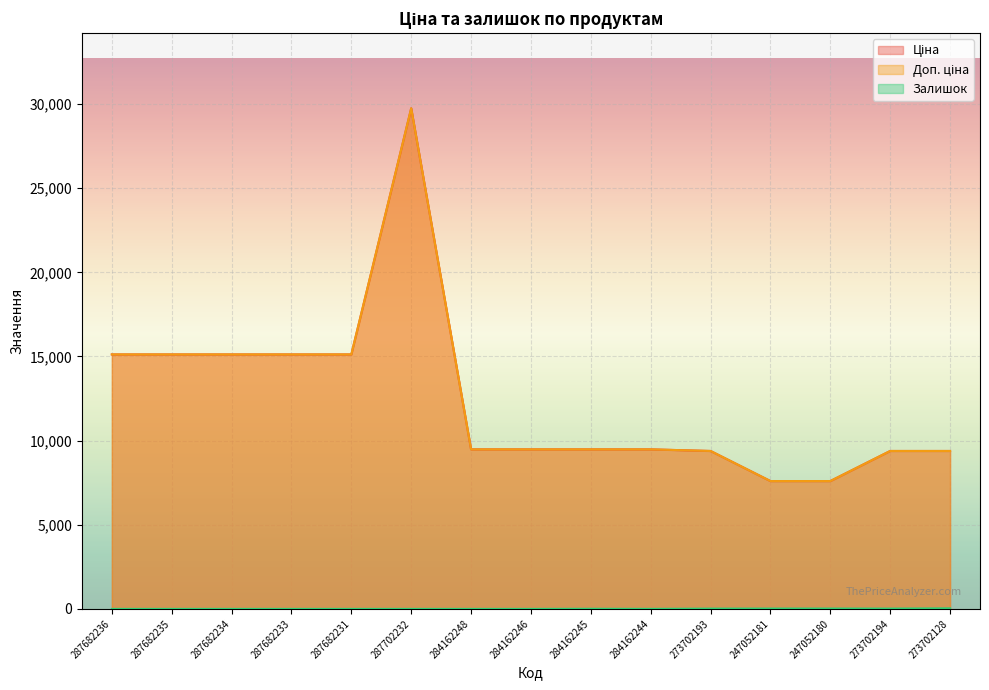

At which category is the sum across all series the highest?

287702232